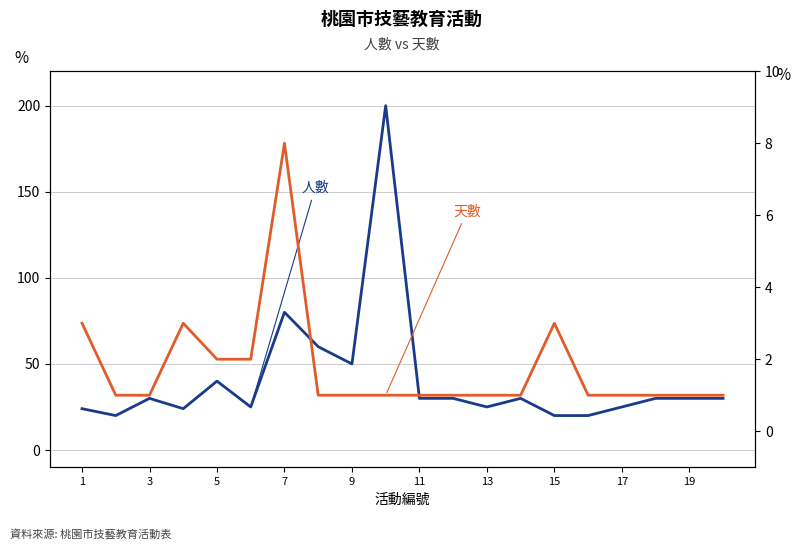

Where is 天數 nearest to the value 4?

1